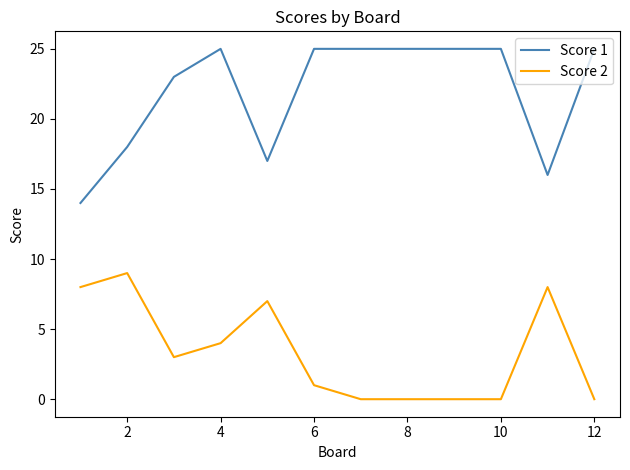

What is the maximum value shown in the chart?

25